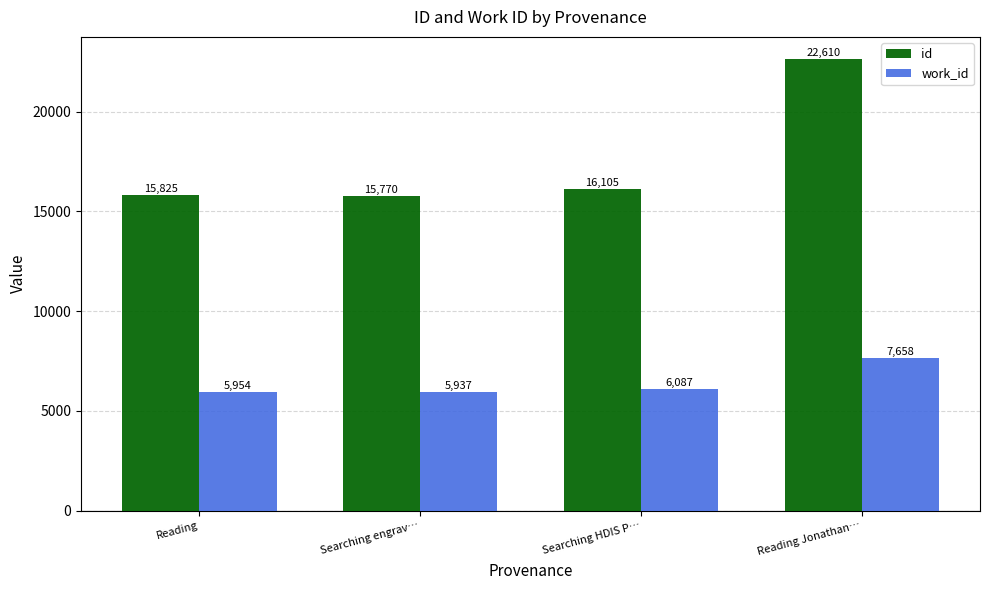

True or false: work_id has a value of 2192.1 at Searching engrav….

False